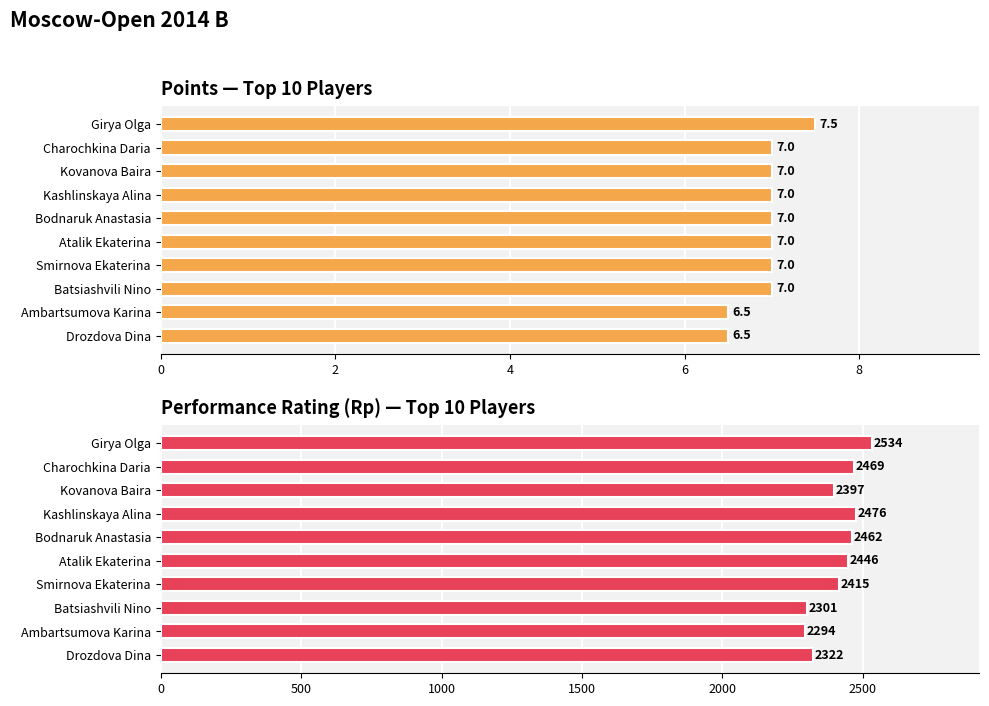

How many groups of bars are there?

10